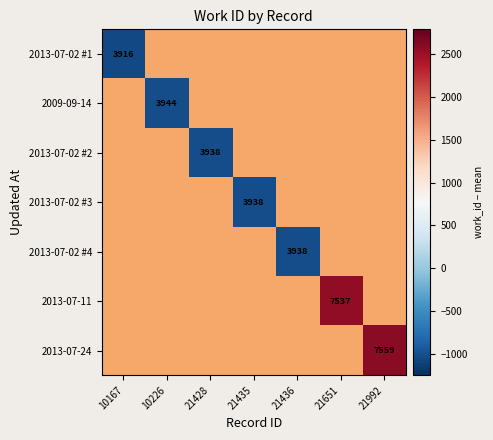

Between 10167 and 21992, which is larger?

21992